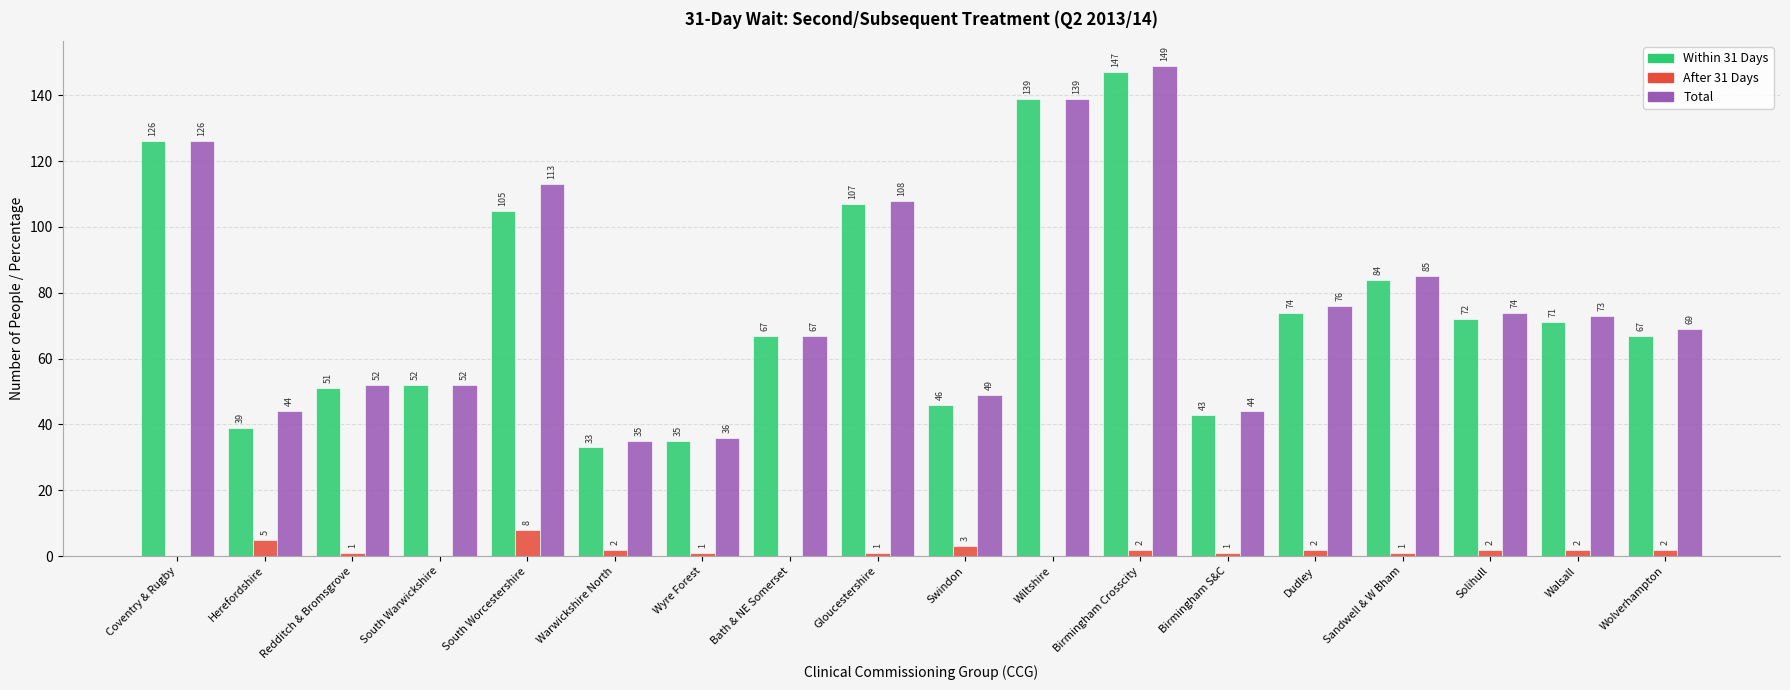

How many After 31 Days values are between 1 and 2?

11